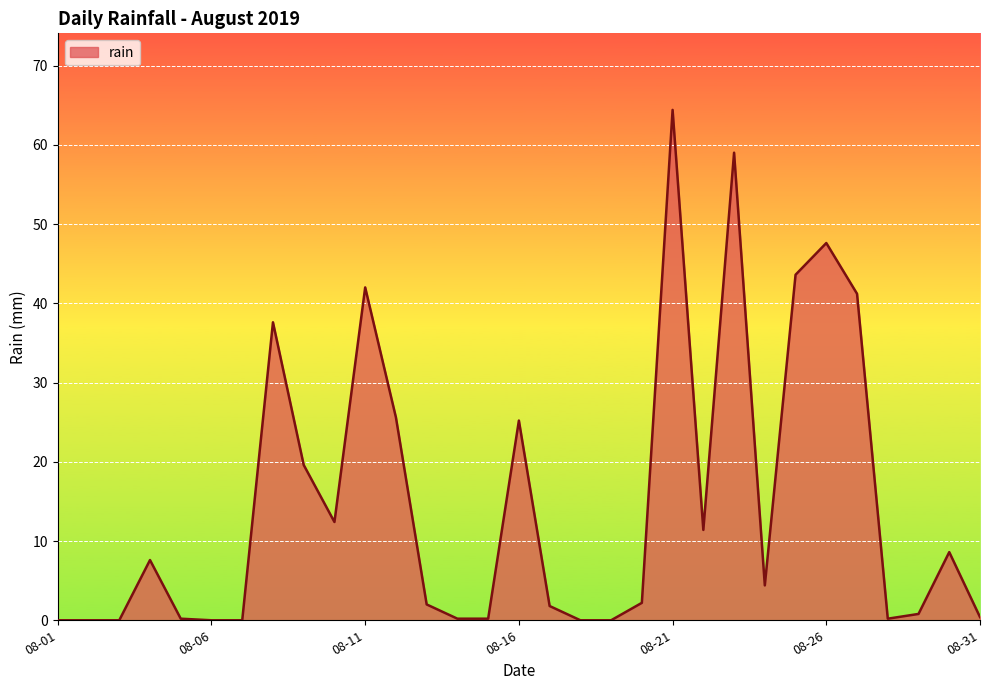

True or false: there are more than 1 points higher than both neighbors.

True